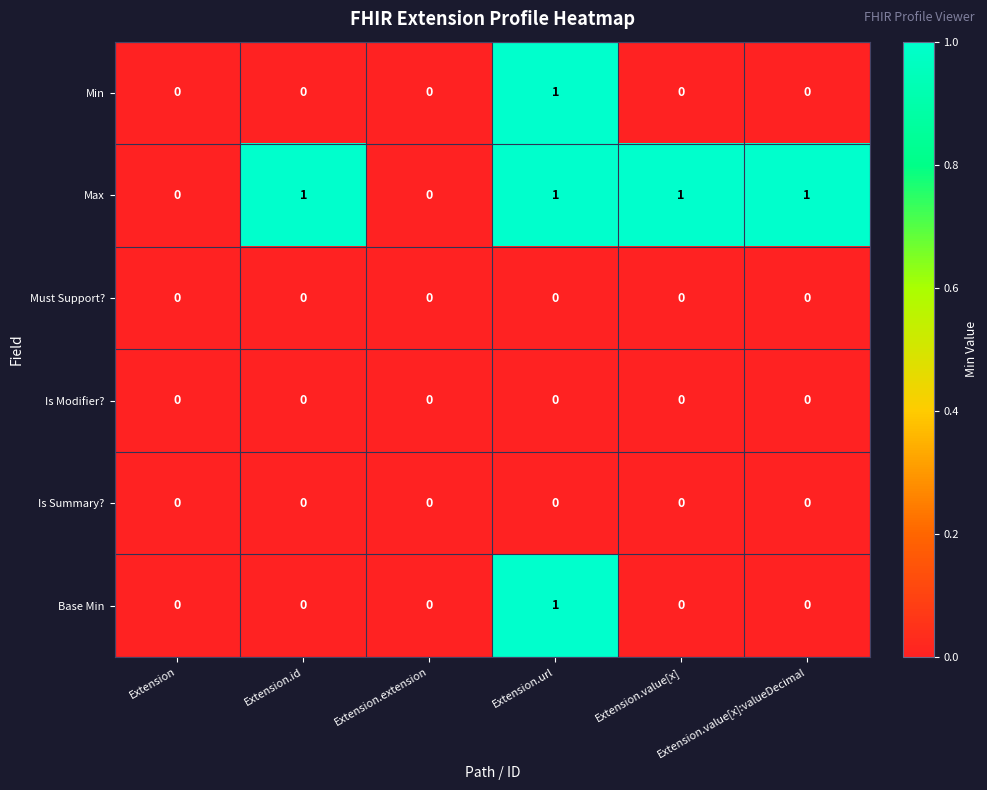

How many Min values are between 0 and 1?

6